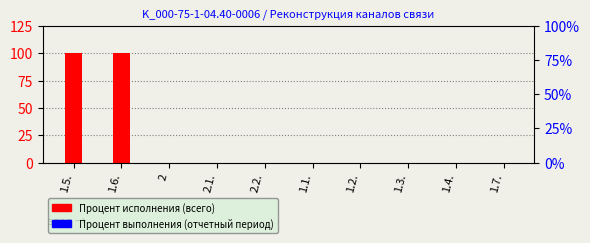

How many groups of bars are there?

10